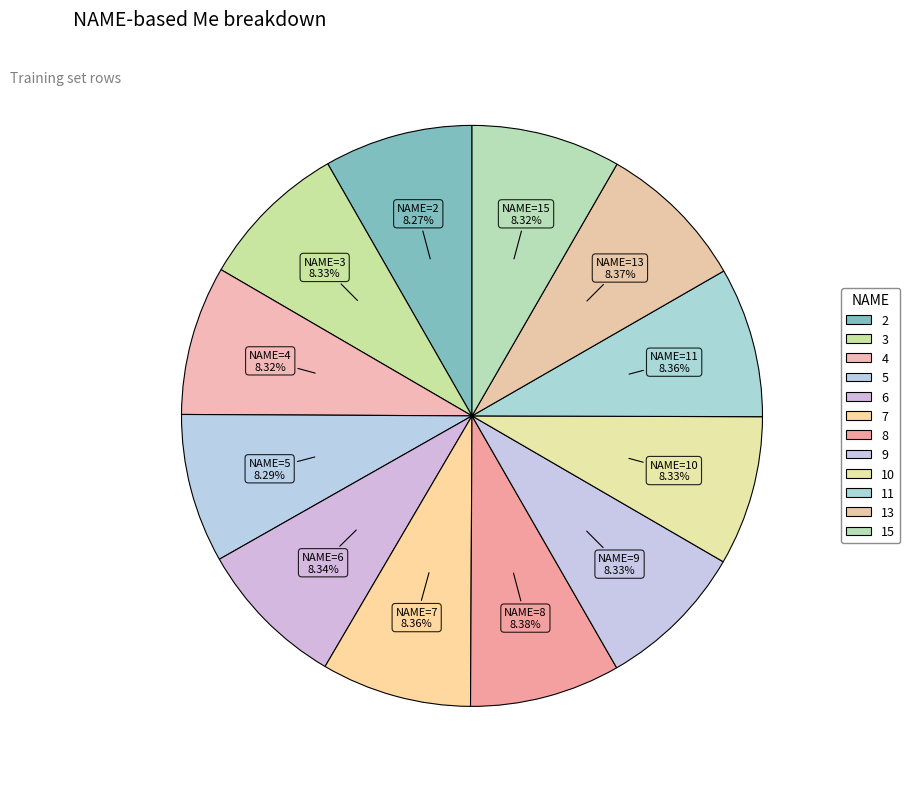

Count the number of slices in the pie.

12